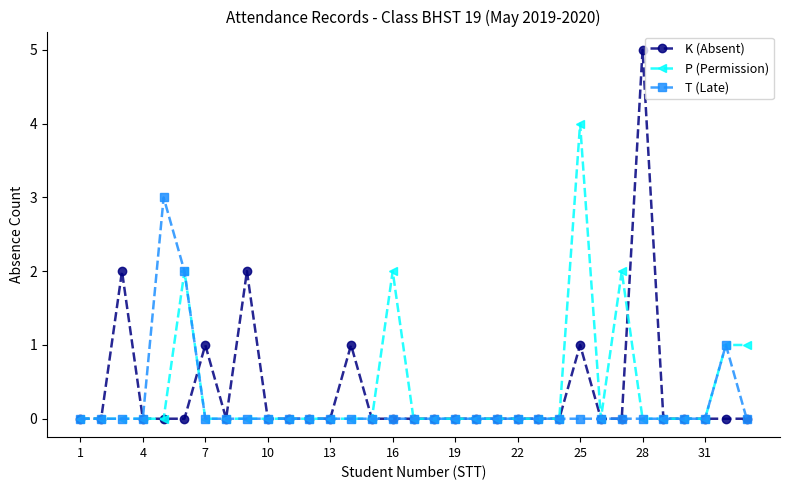

What is the value of the P (Permission) point at the 33rd from the left?

1